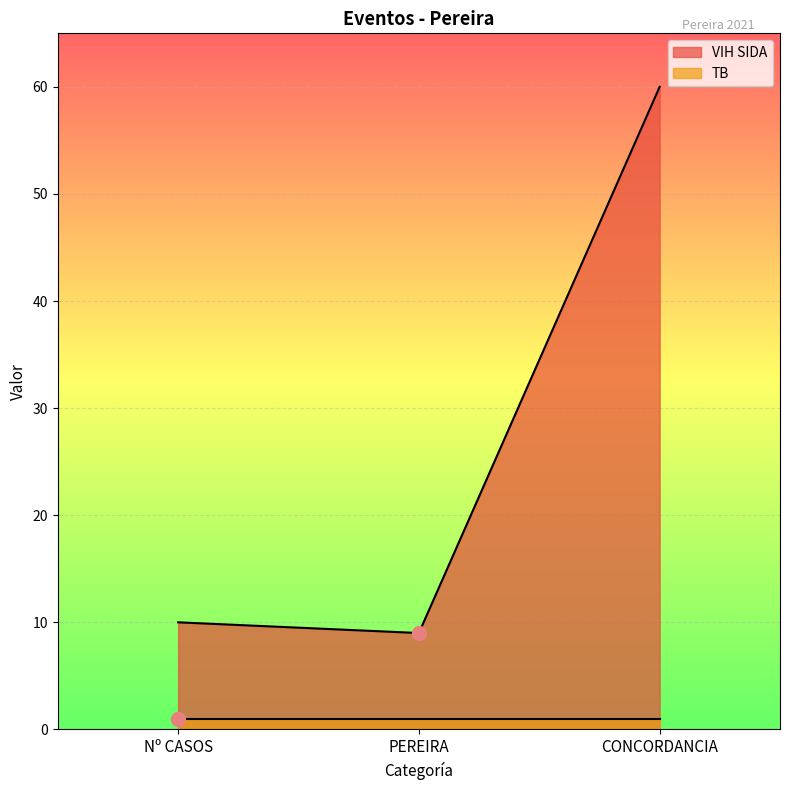

List the labels in order of value, largest first.

CONCORDANCIA, Nº CASOS, PEREIRA